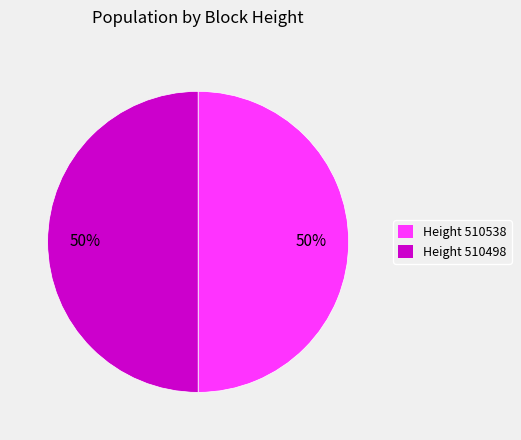

Combined, do Height 510538 and Height 510498 account for over 50%?

Yes